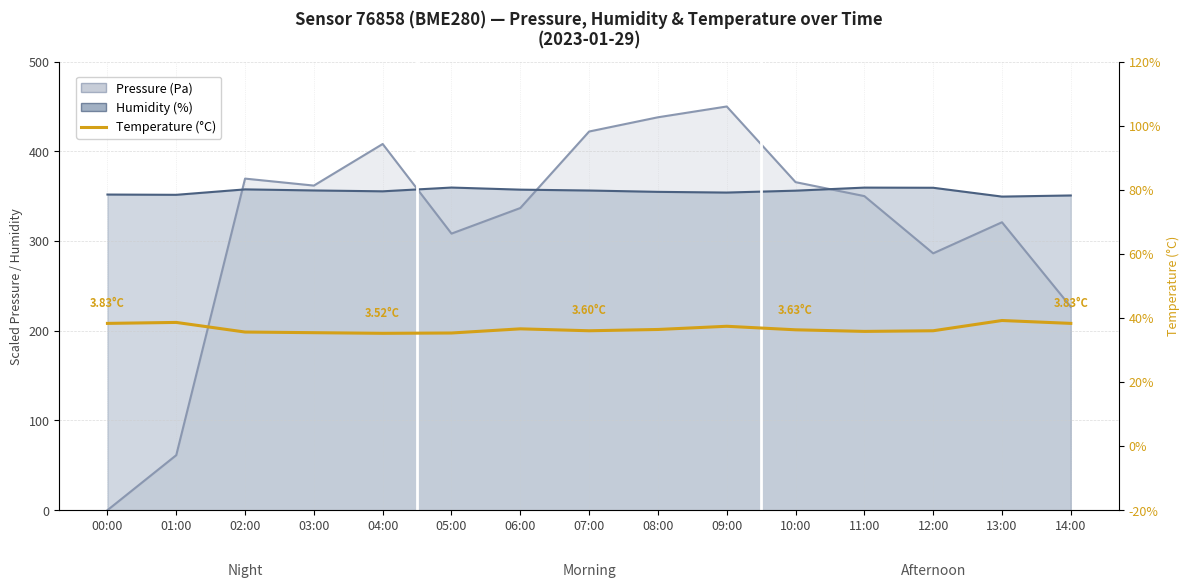

Which category has the highest value in the Humidity (%) series?

05:00